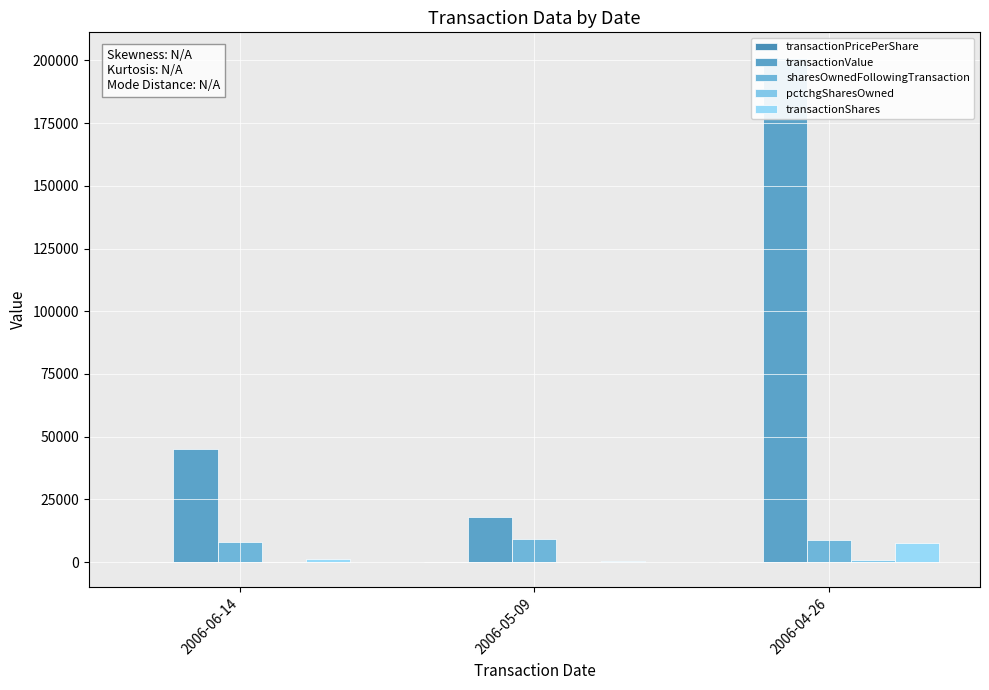

Which category has the highest value in the pctchgSharesOwned series?

2006-04-26